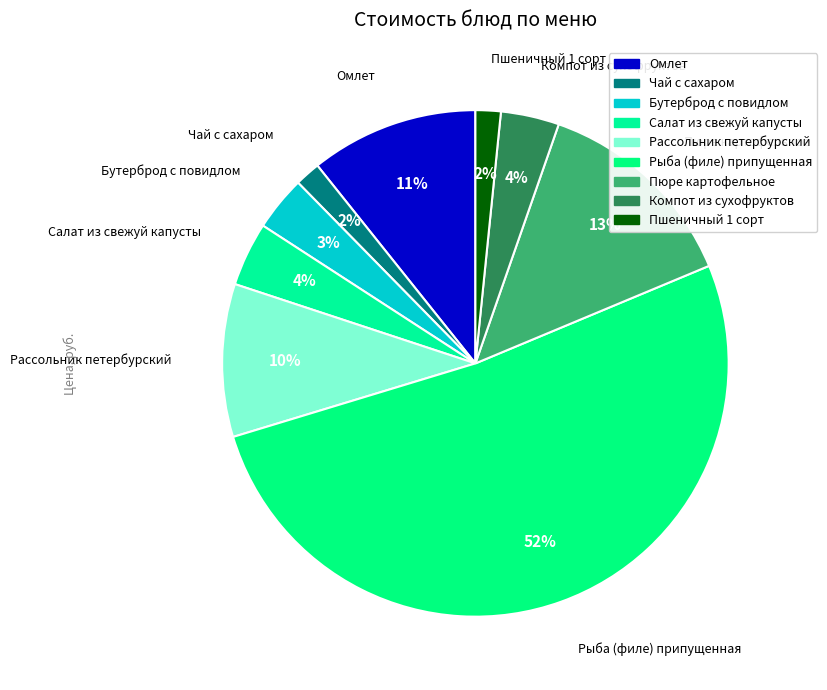

How many segments does this pie chart have?

9